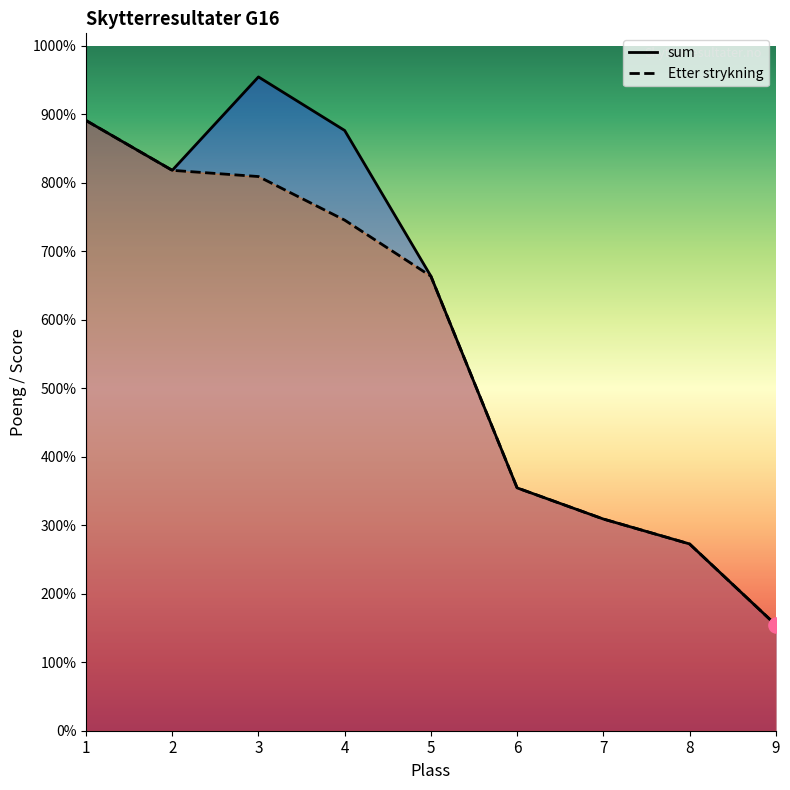

Is the value of sum at 2 greater than the value of Etter strykning at 2?

No